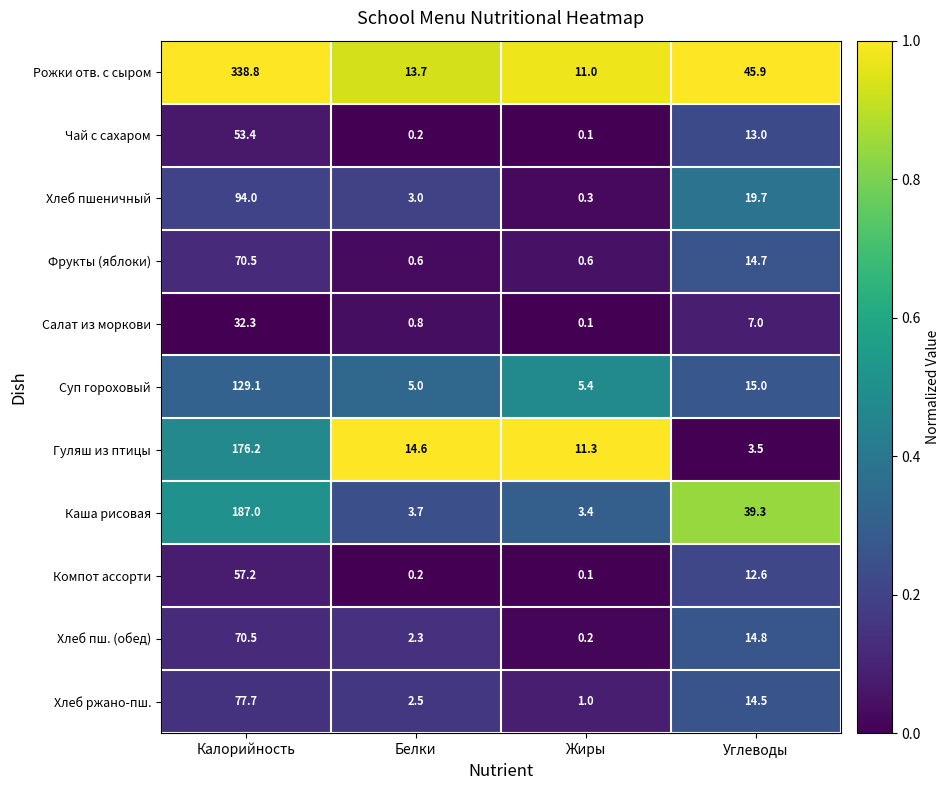

What is the difference between the second highest and second lowest values in the Хлеб пшеничный series?

16.7